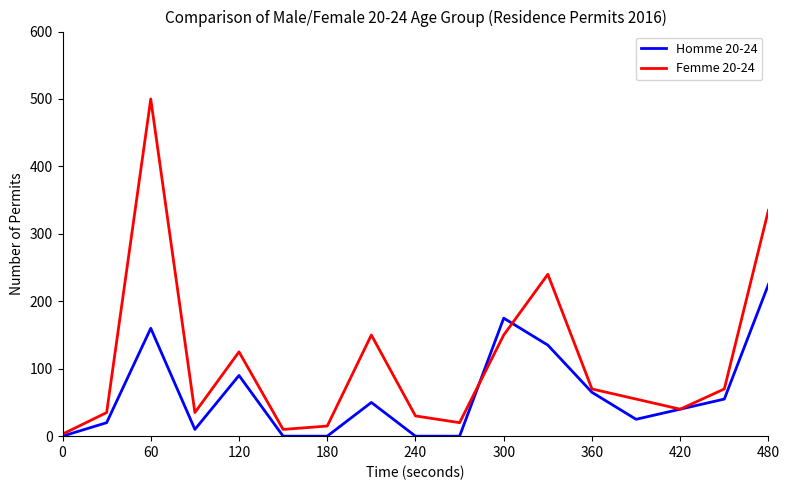

What is the greatest value displayed?

500